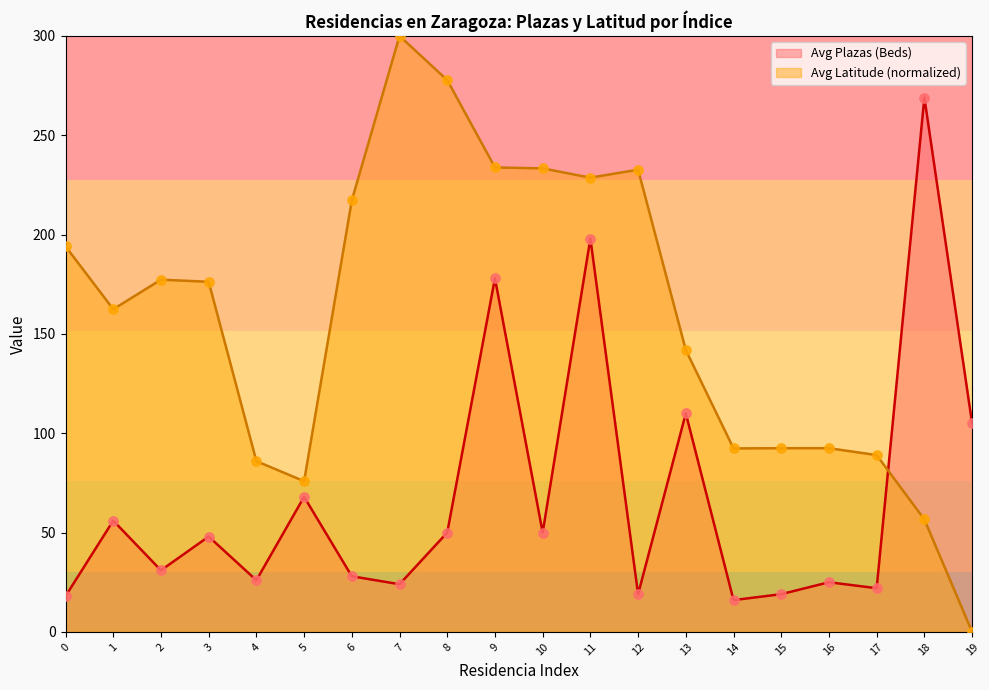

Which series contains the lowest Y value?

Avg Latitude